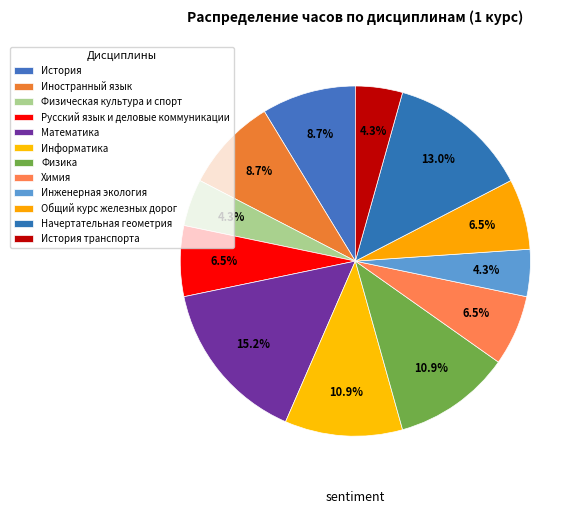

Count the number of slices in the pie.

12